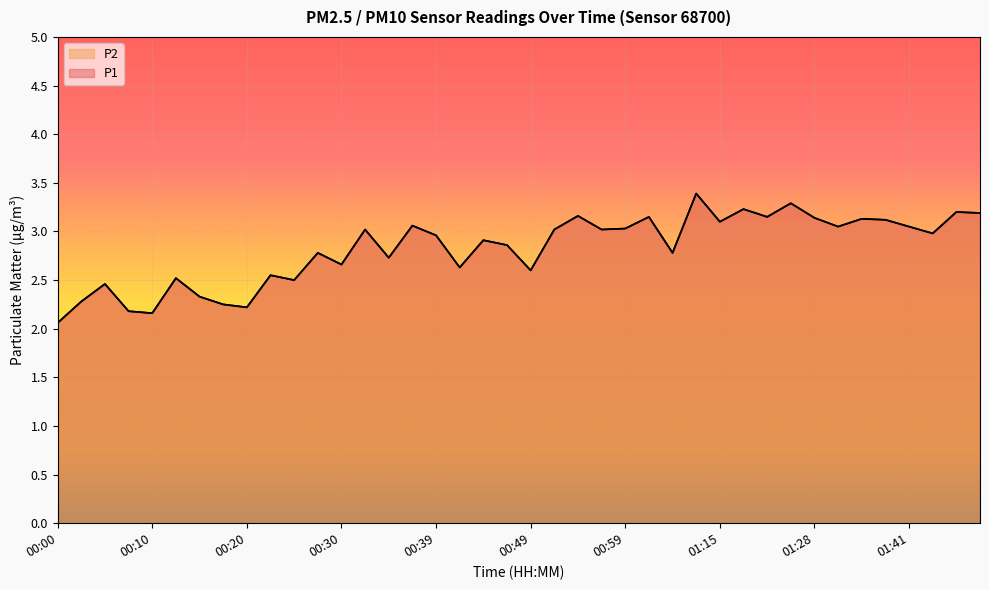

What position from the left is 00:00?

1